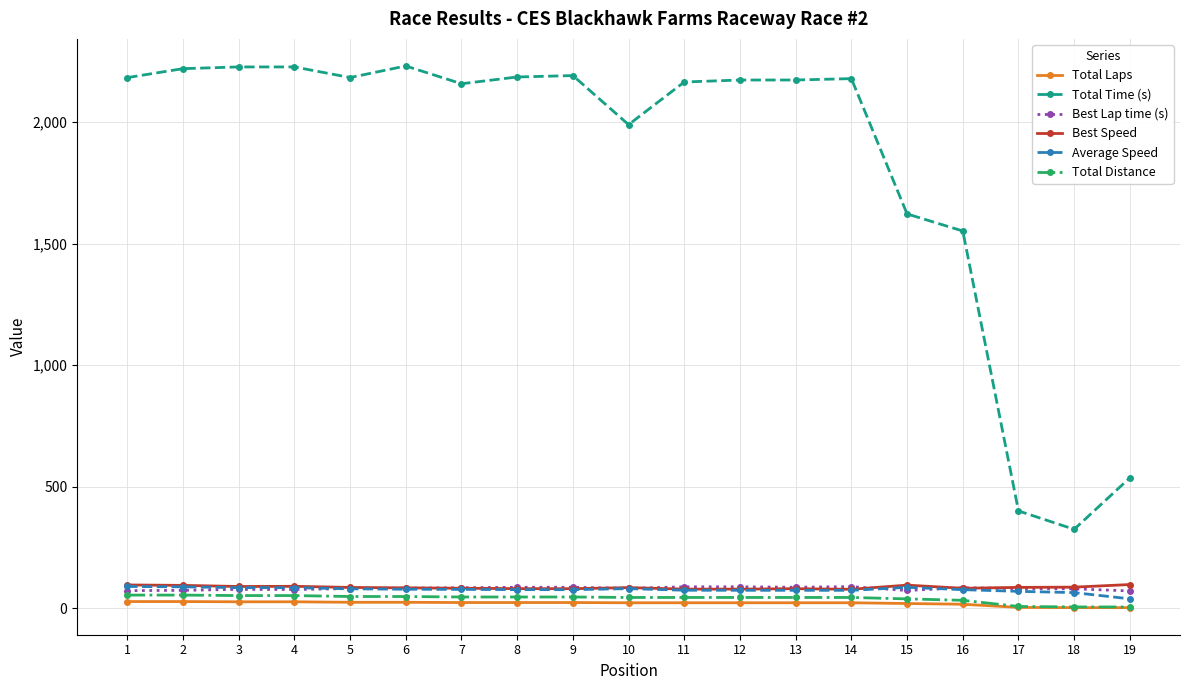

What is the sum of the Total Distance values at 16 and 15?

72.2